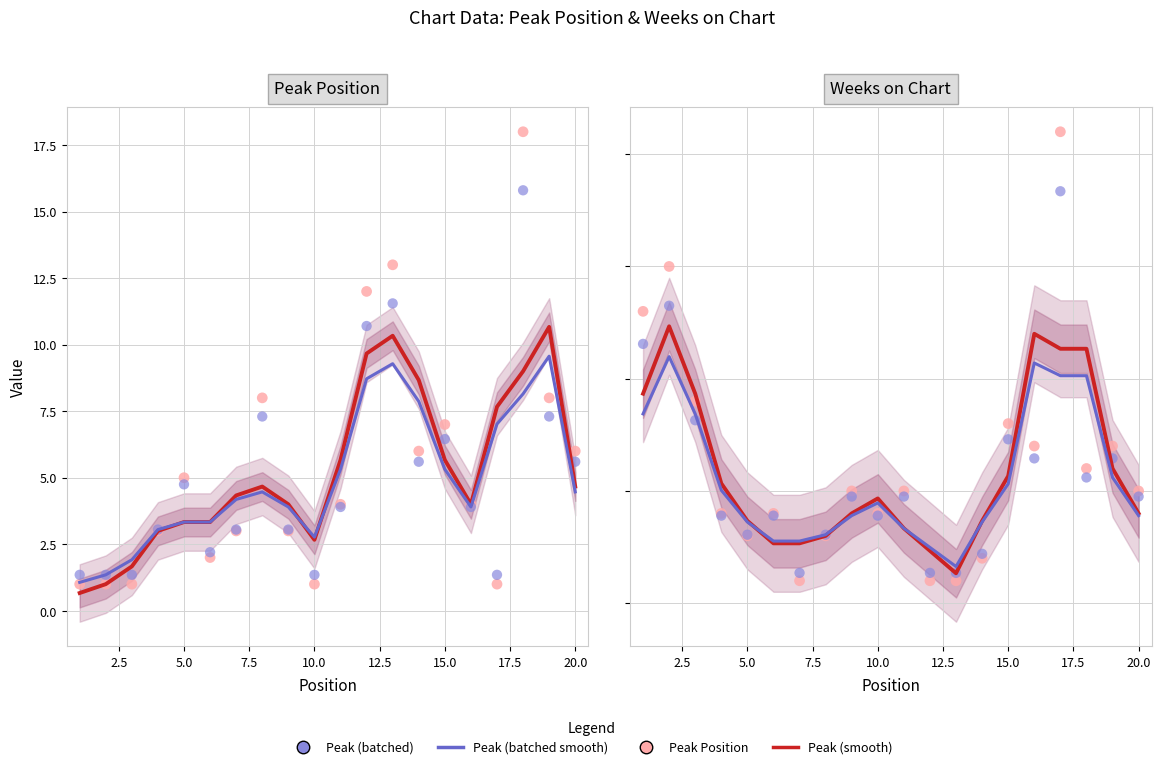

Which series reaches the minimum Y coordinate?

Peak Position